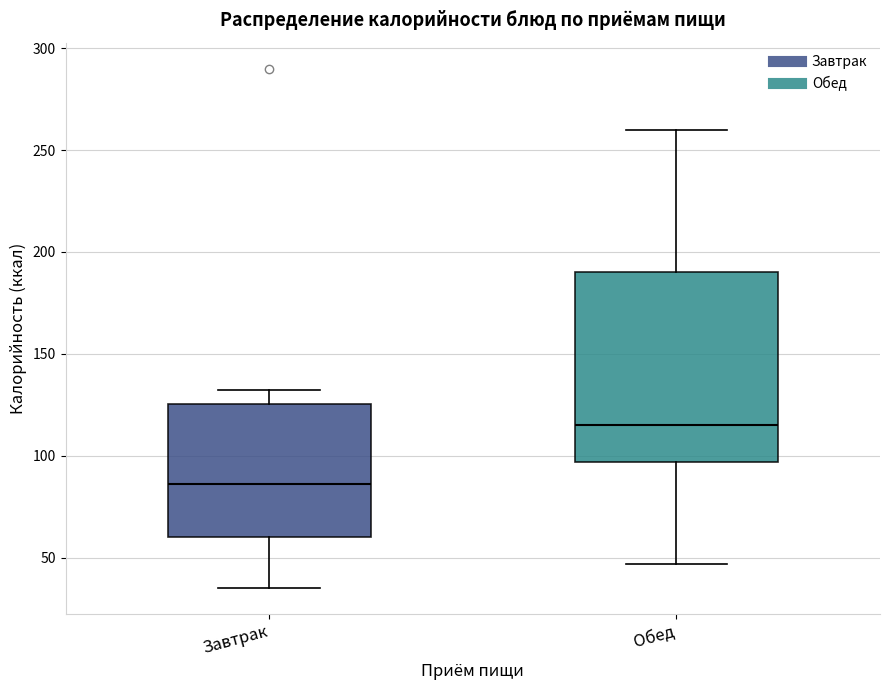

Reading left to right, read every box against the y-axis: the position of its median line, the range the box covers, and the ends of its whiskers. The values are not printed on the chart, so give them approximately, as read against the axis.

Завтрак: median 85, box 60 to 125, whiskers 35 to 130
Обед: median 115, box 95 to 190, whiskers 45 to 260